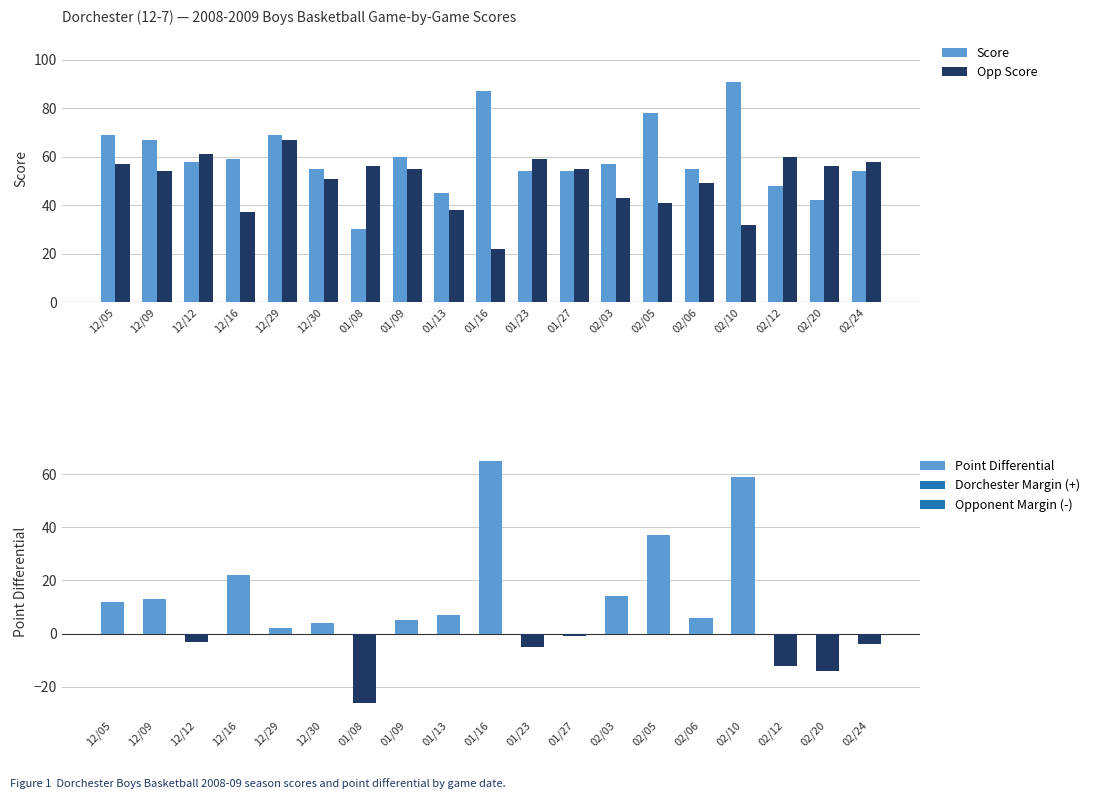

Rank the series by their maximum value, from lowest to highest.

Point Differential, Opp Score, Score